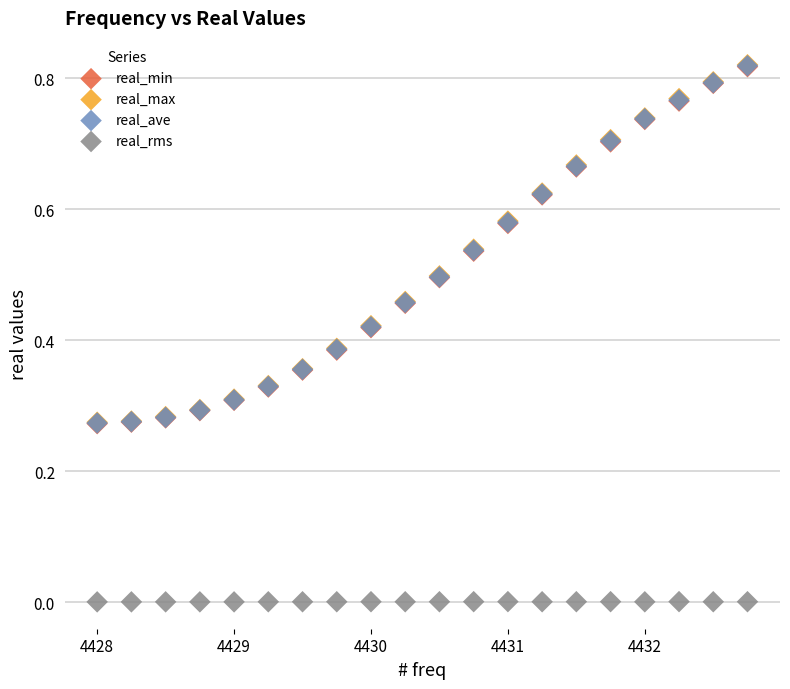

What are all the series names shown in the legend?

real_min, real_max, real_ave, real_rms